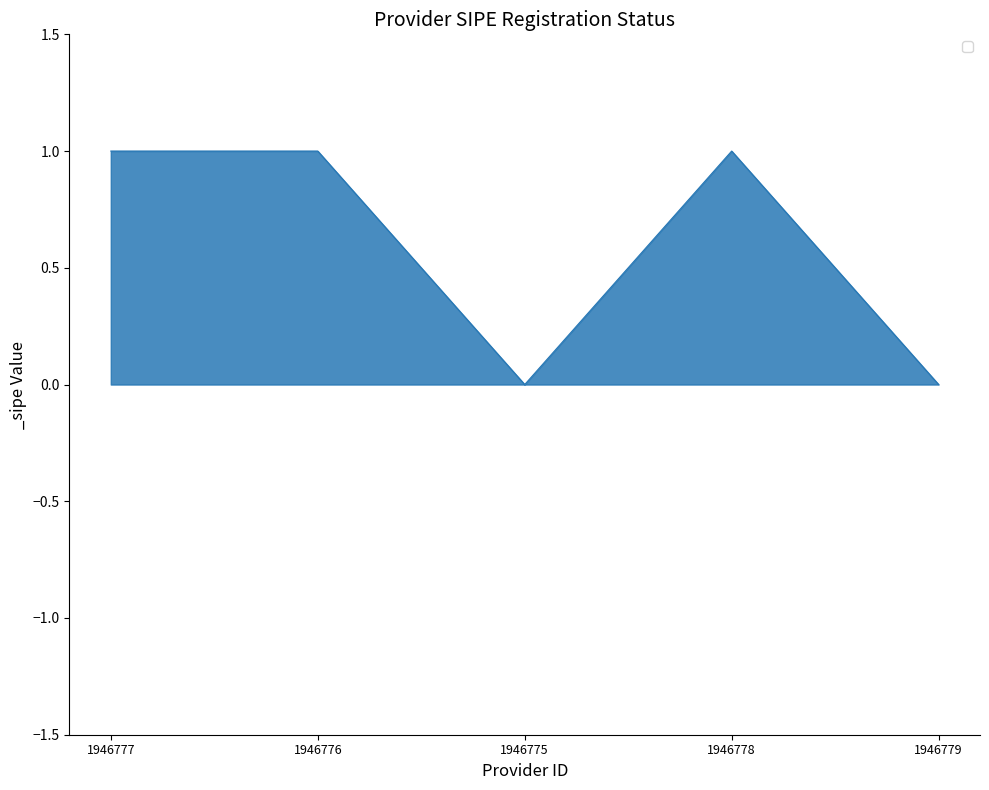

Between 1946779 and 1946778, which is larger?

1946778